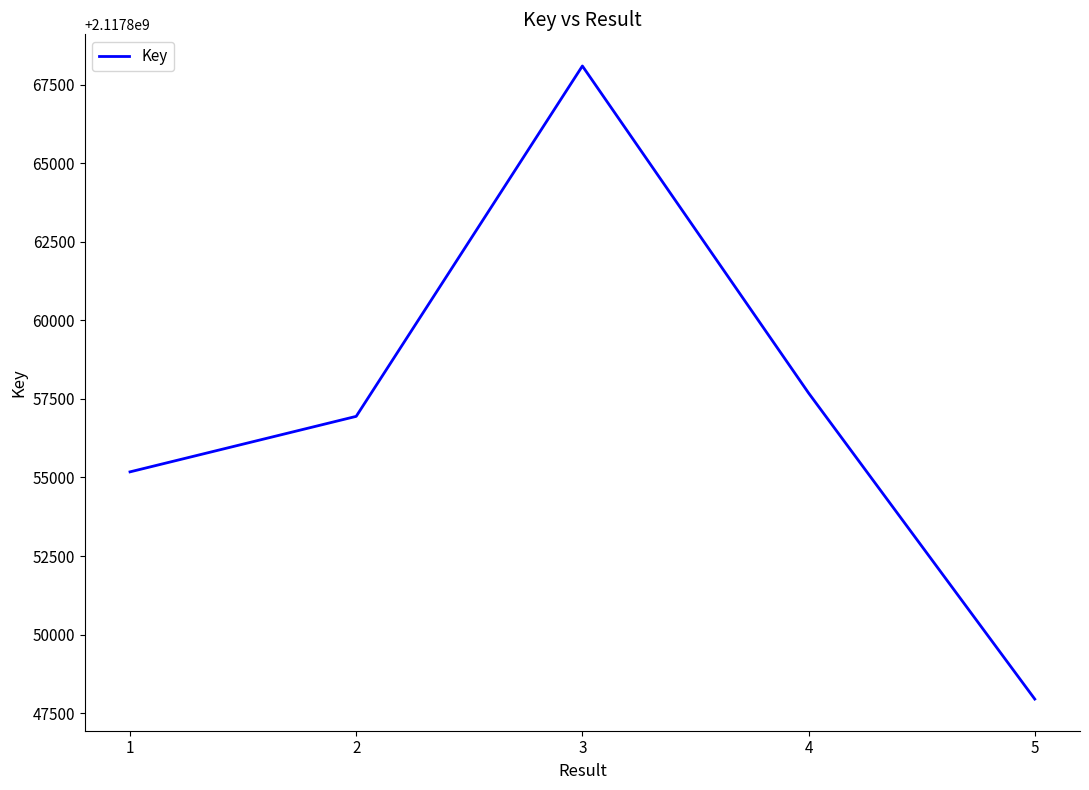

Count the number of data series in this chart.

1